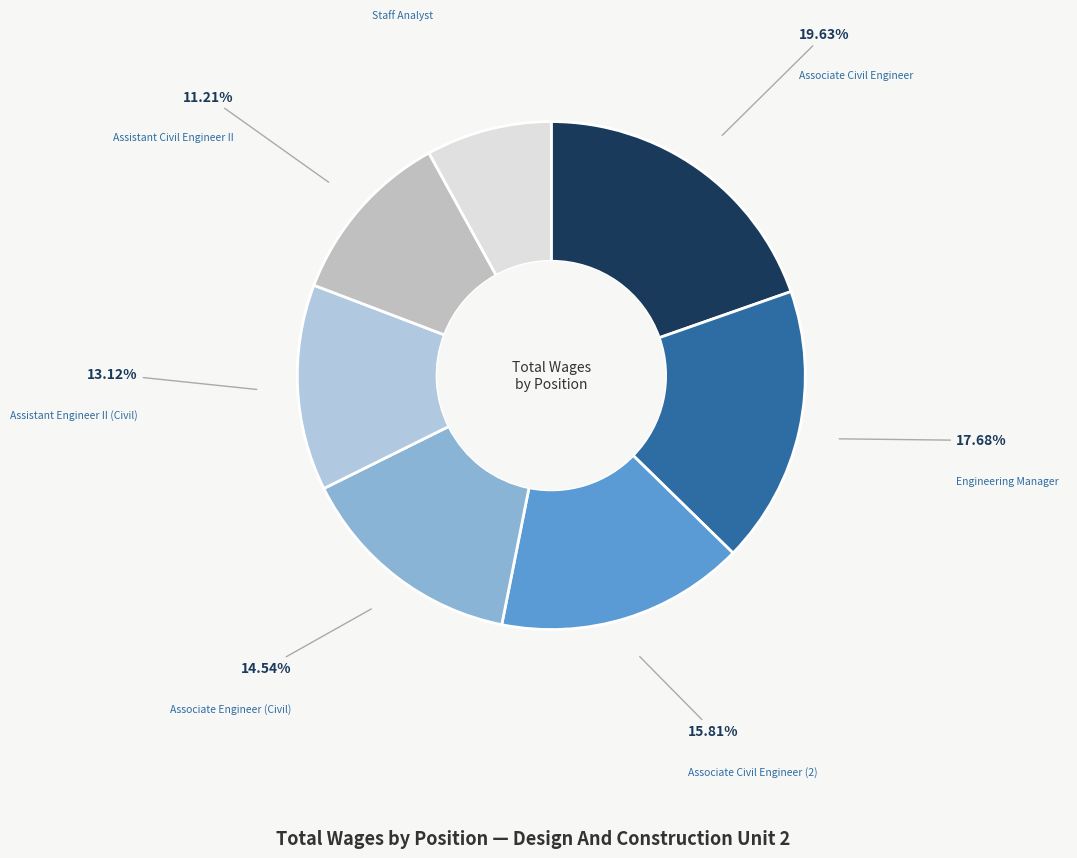

Between Staff Analyst and Associate Civil Engineer, which is larger?

Associate Civil Engineer